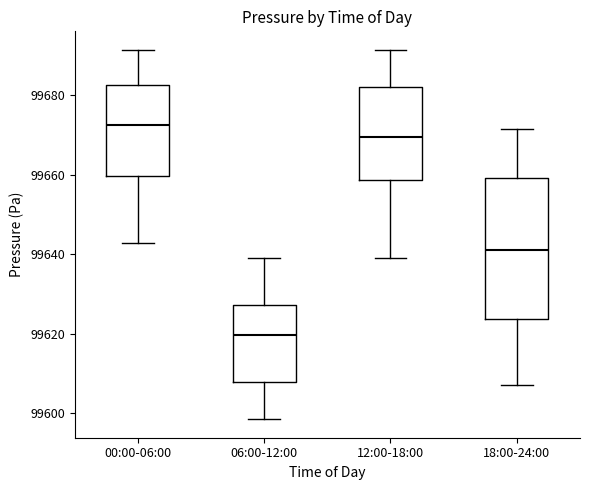

Which box has the lowest median line?

06:00-12:00